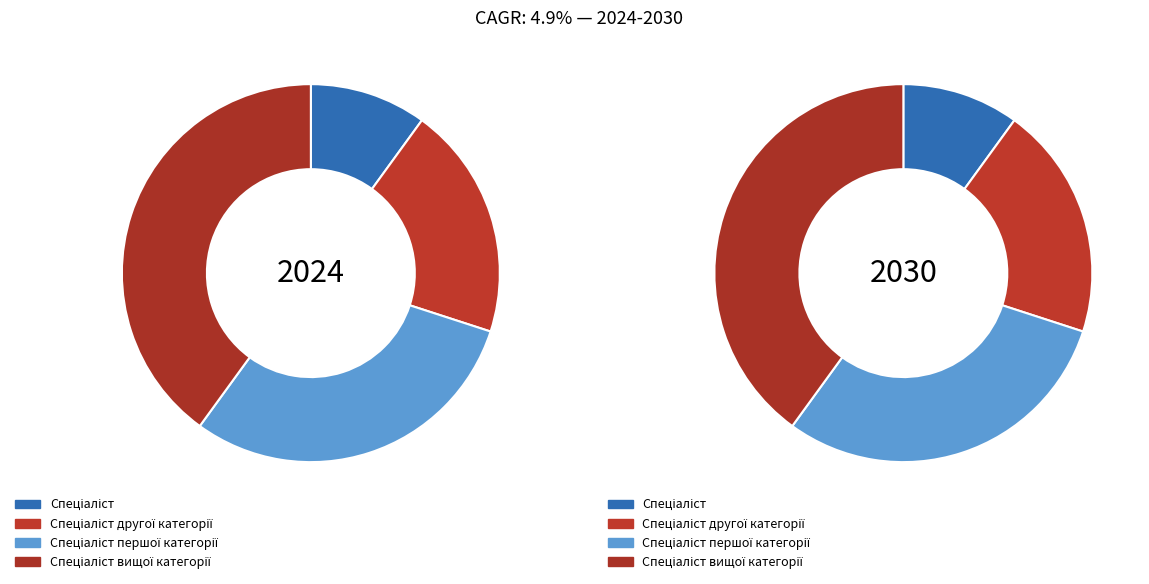

To the nearest percent, what is the average slice percentage?

25%